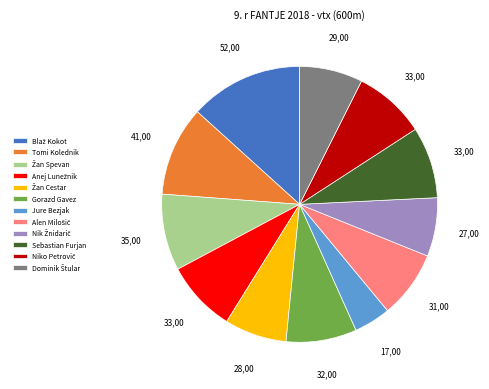

True or false: Jure Bezjak accounts for 4% of the total.

True